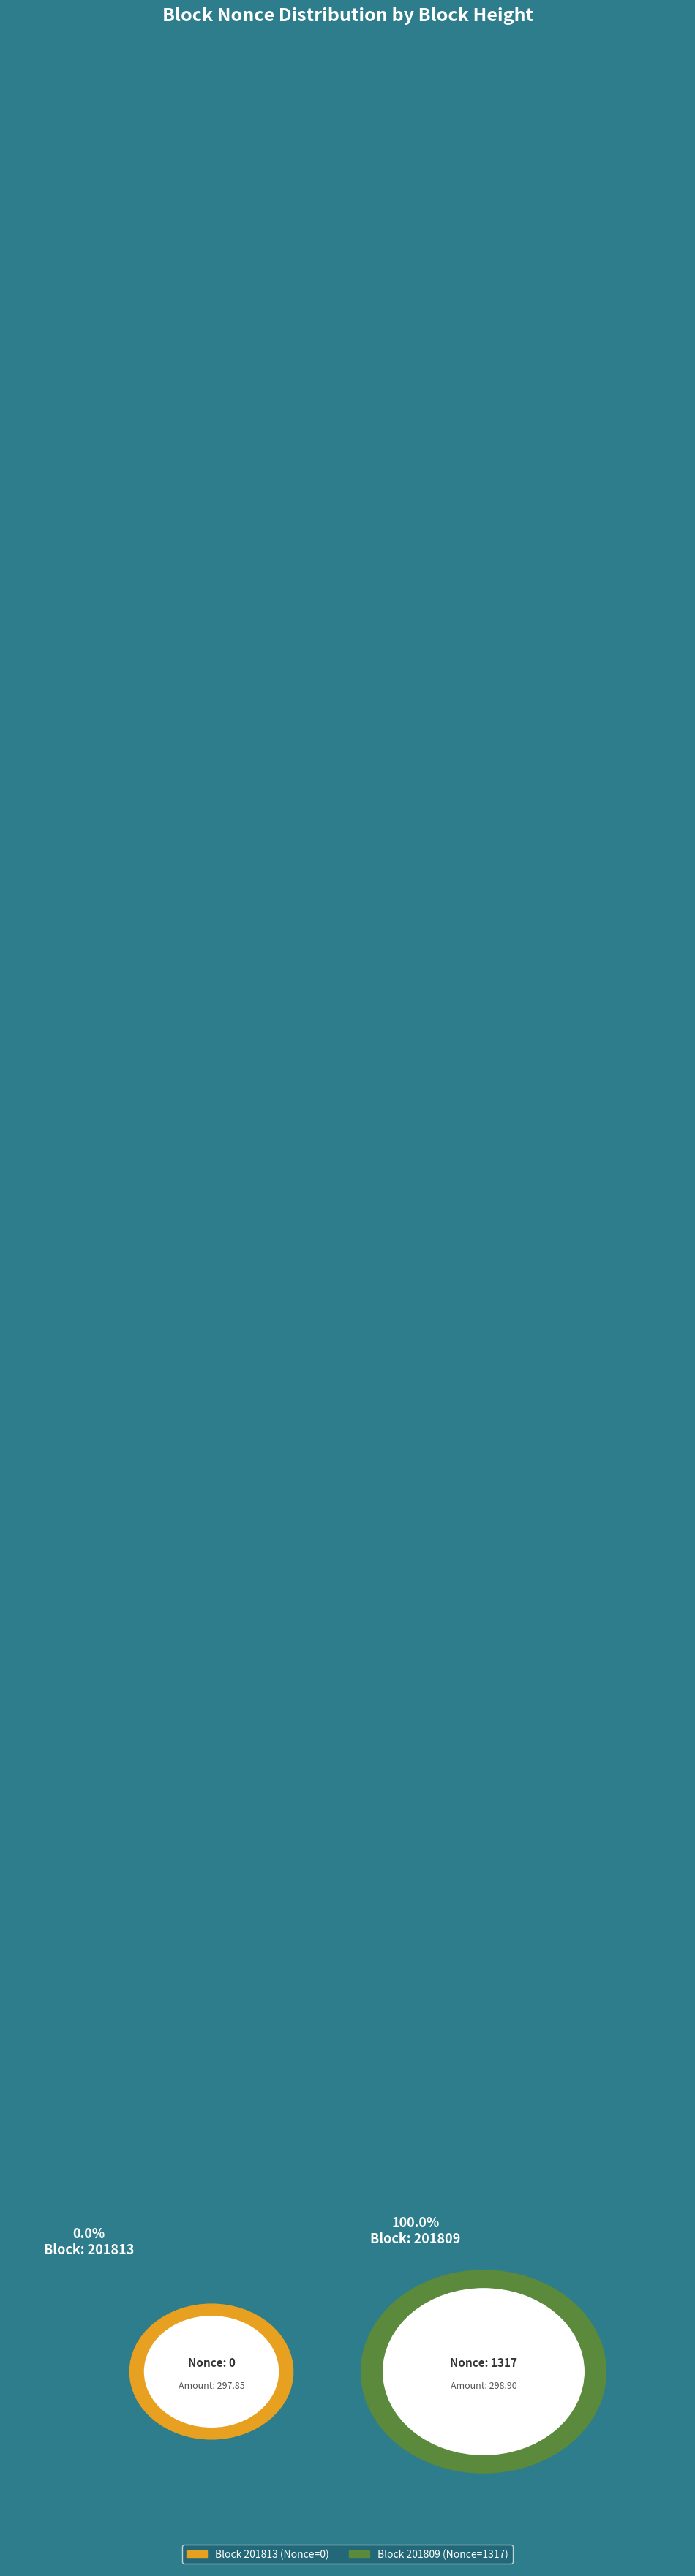

How many segments does this pie chart have?

2